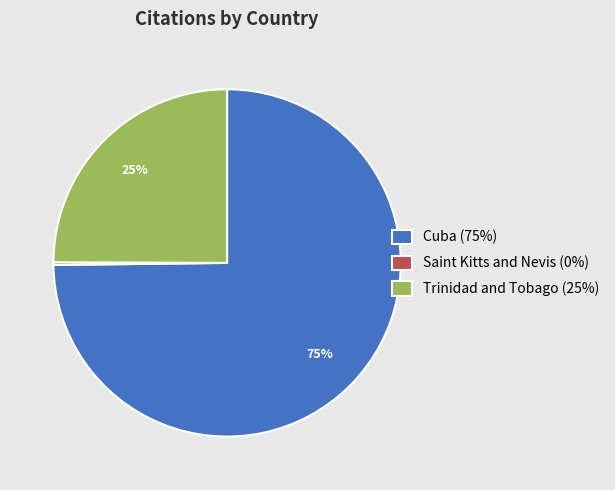

True or false: Trinidad and Tobago accounts for 39% of the total.

False